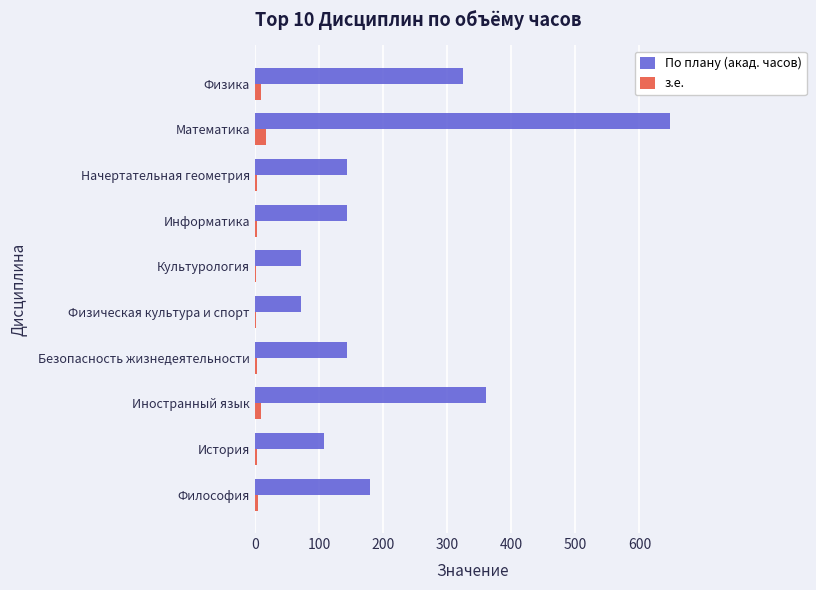

Which category has the highest value in the По плану (акад. часов) series?

Математика